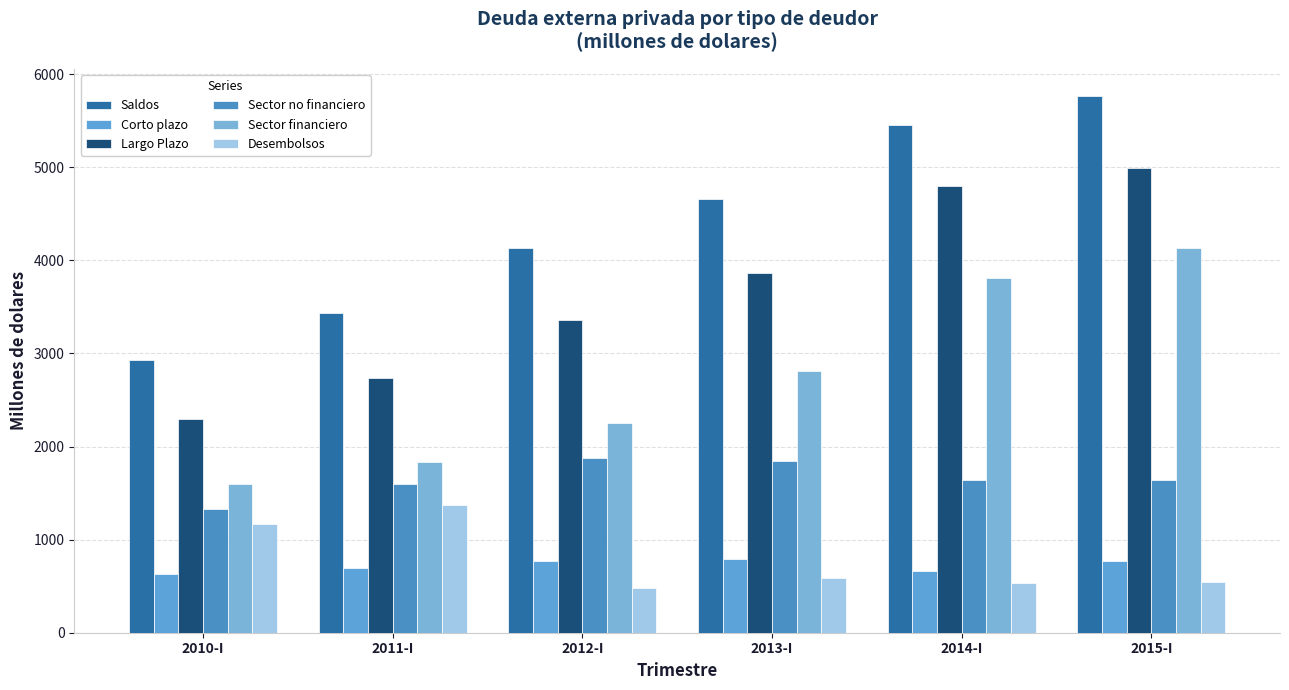

At which category is the sum across all series the highest?

2015-I